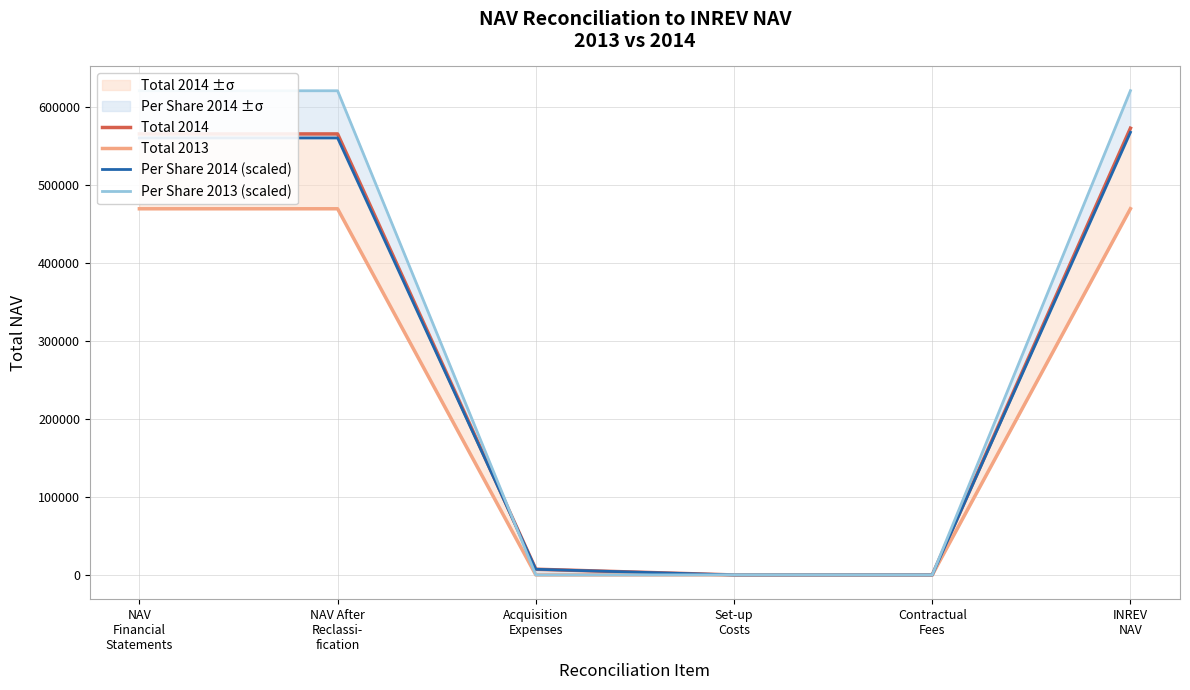

What is the label of the 2nd point from the left?

NAV After
Reclassi-
fication